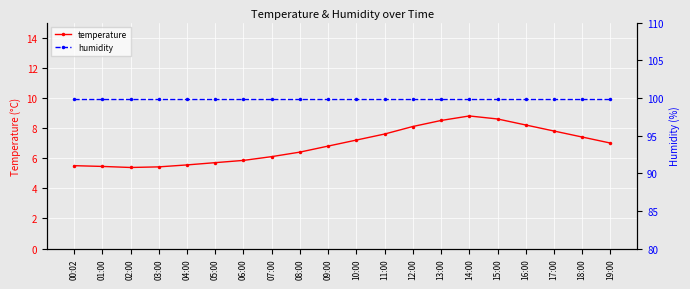

At how many categories does at least one series exceed 96?

20